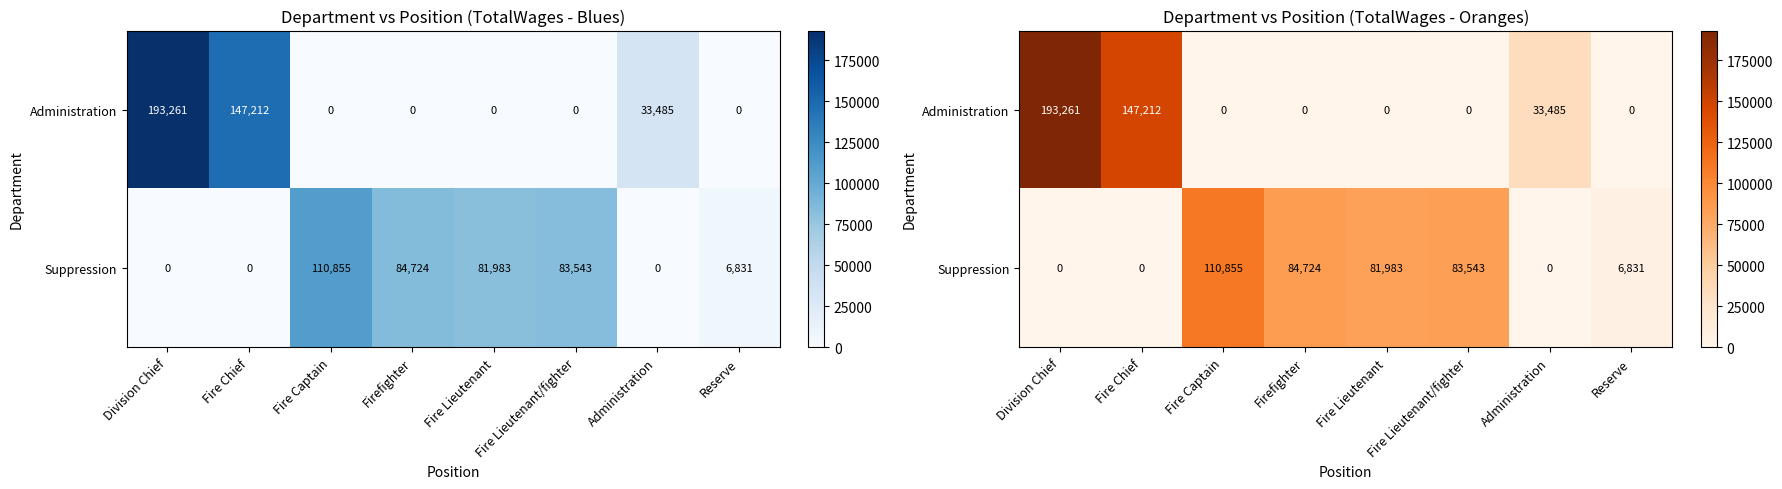

True or false: Suppression has a value of 6831 at Reserve.

True